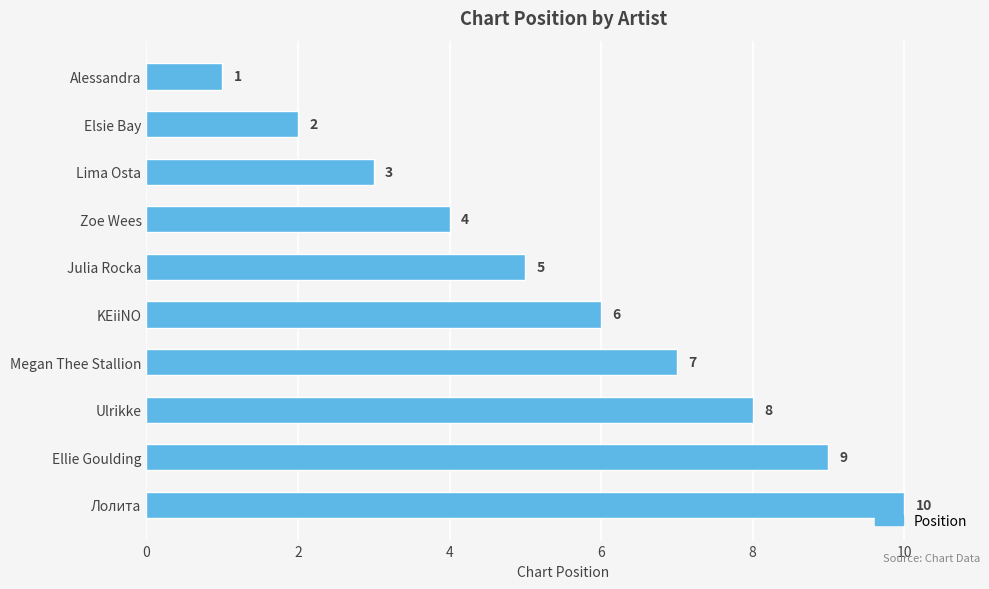

What value does the data have at Zoe Wees?

4